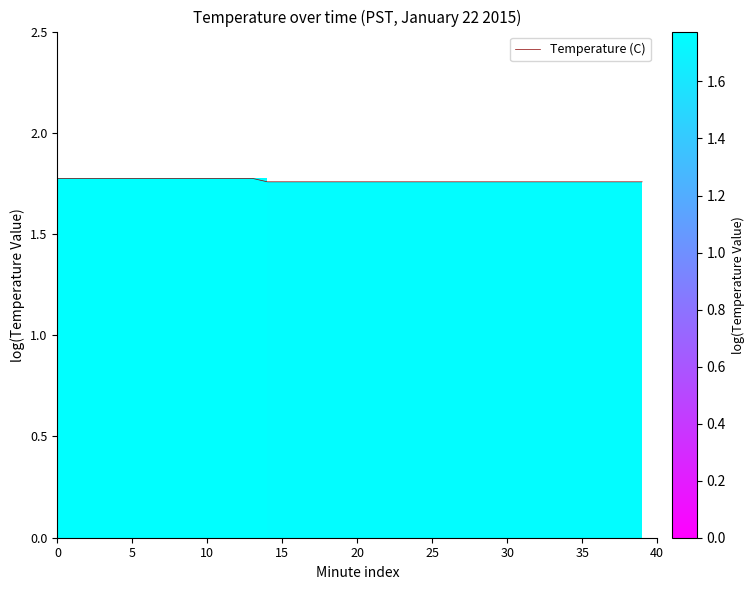

How many lines are shown in the chart?

1